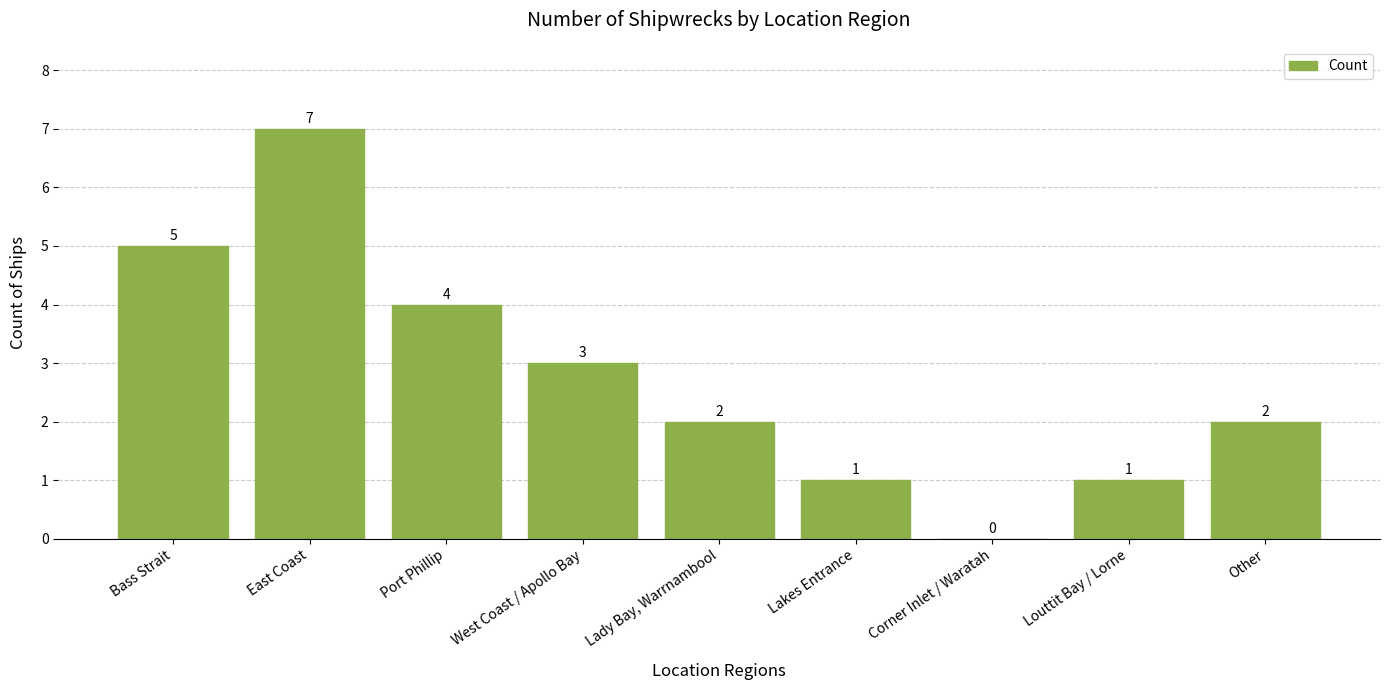

What is the greatest value displayed?

7